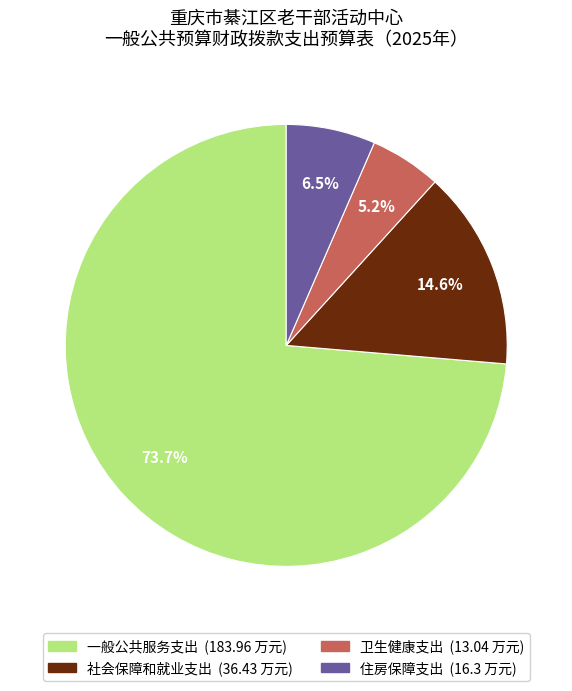

Does 一般公共服务支出 account for over 50% of the chart?

Yes